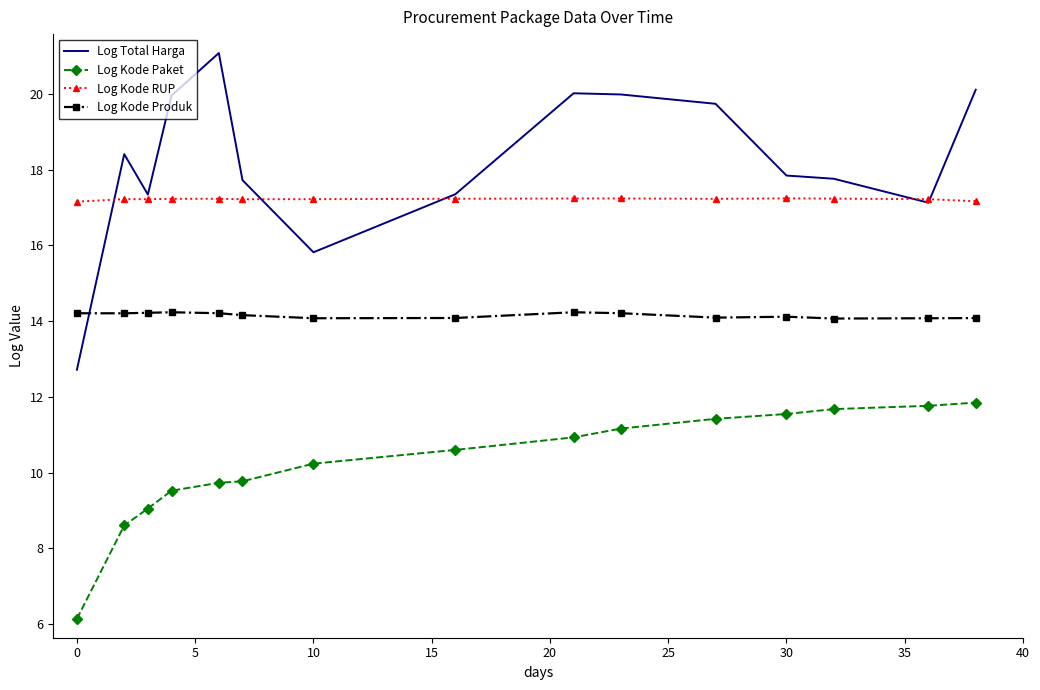

True or false: Log Kode RUP has more than 0 points higher than both neighbors.

True